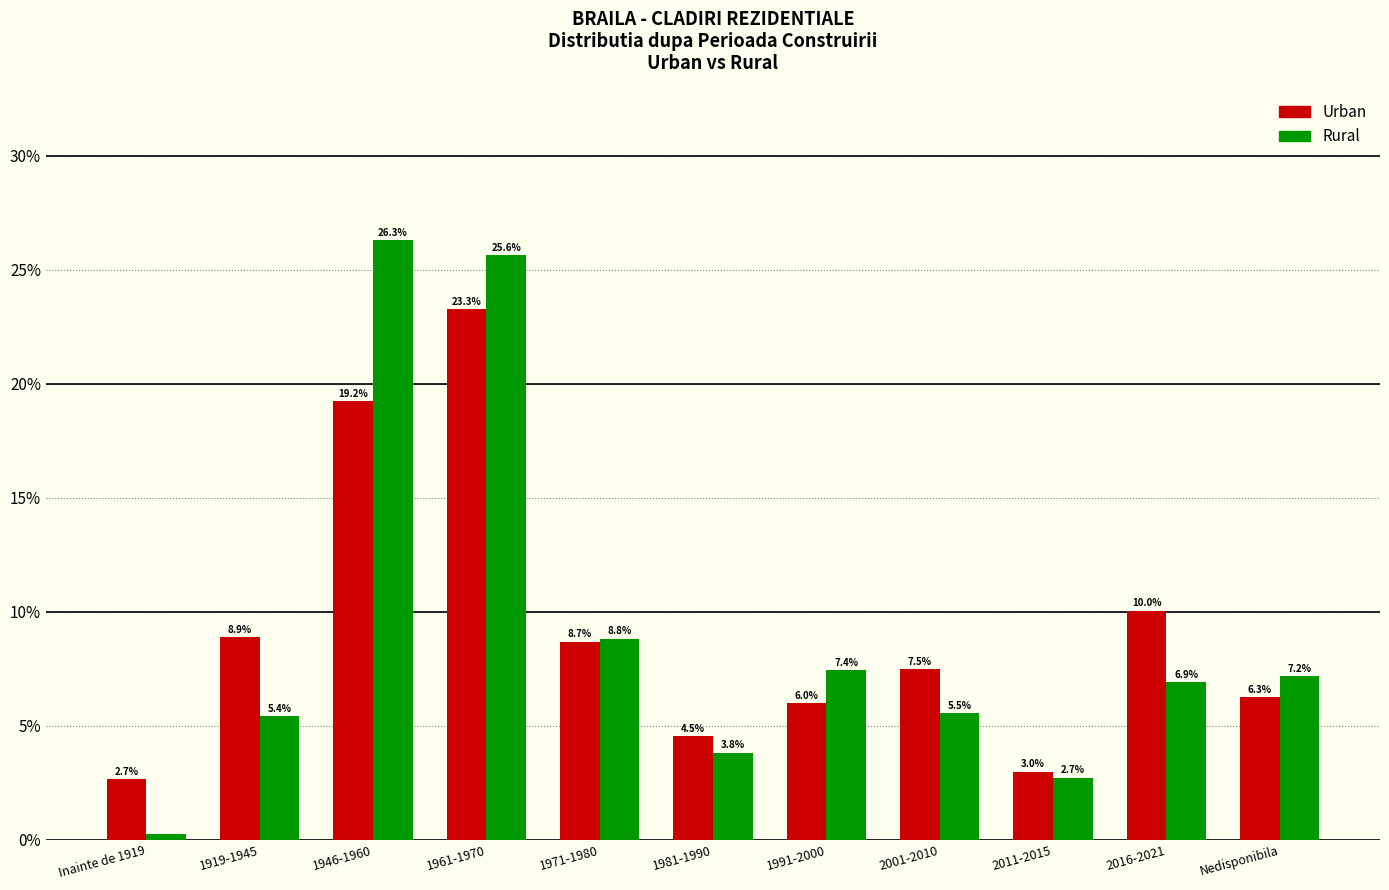

Rank the series at Nedisponibila from highest to lowest value.

Rural, Urban